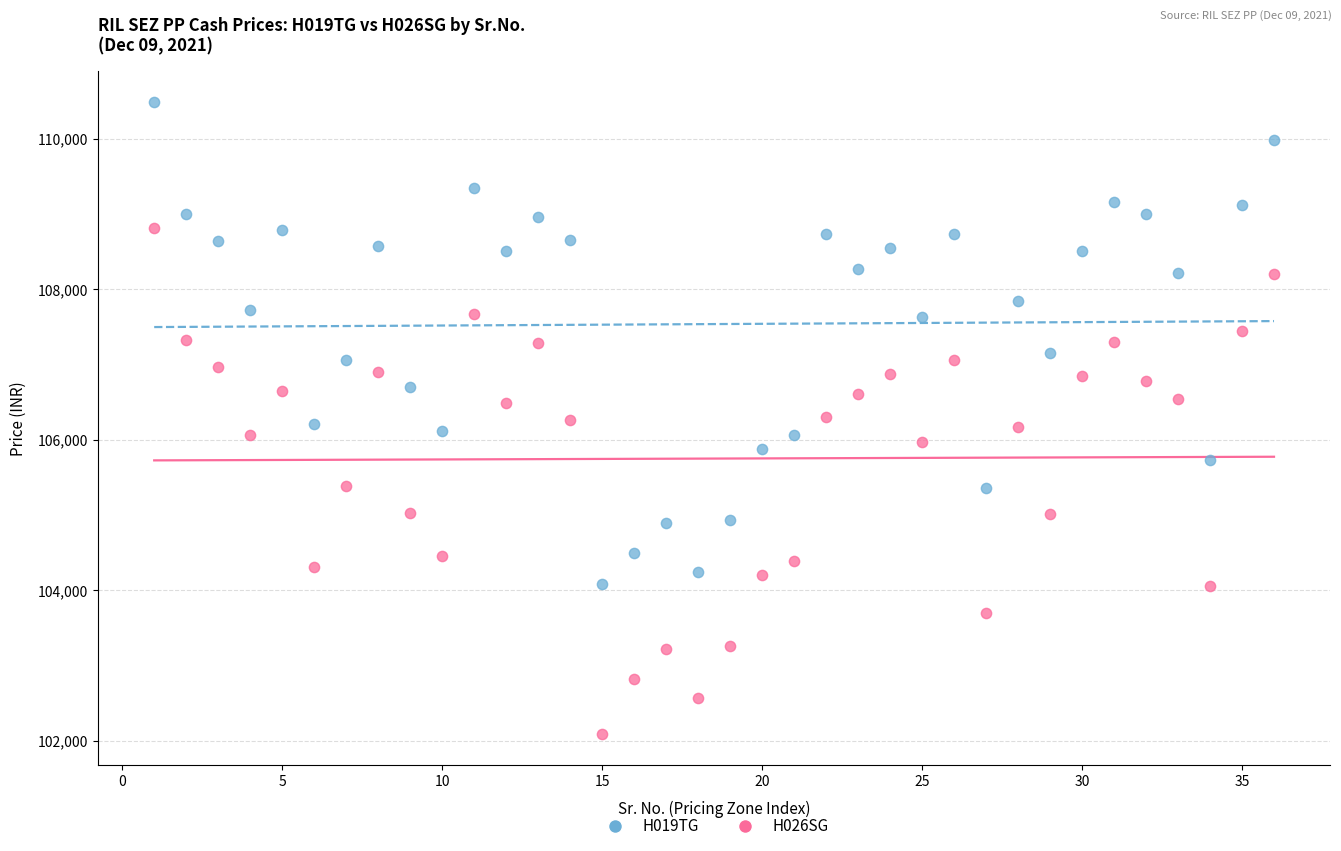

Which series contains the lowest Y value?

H026SG